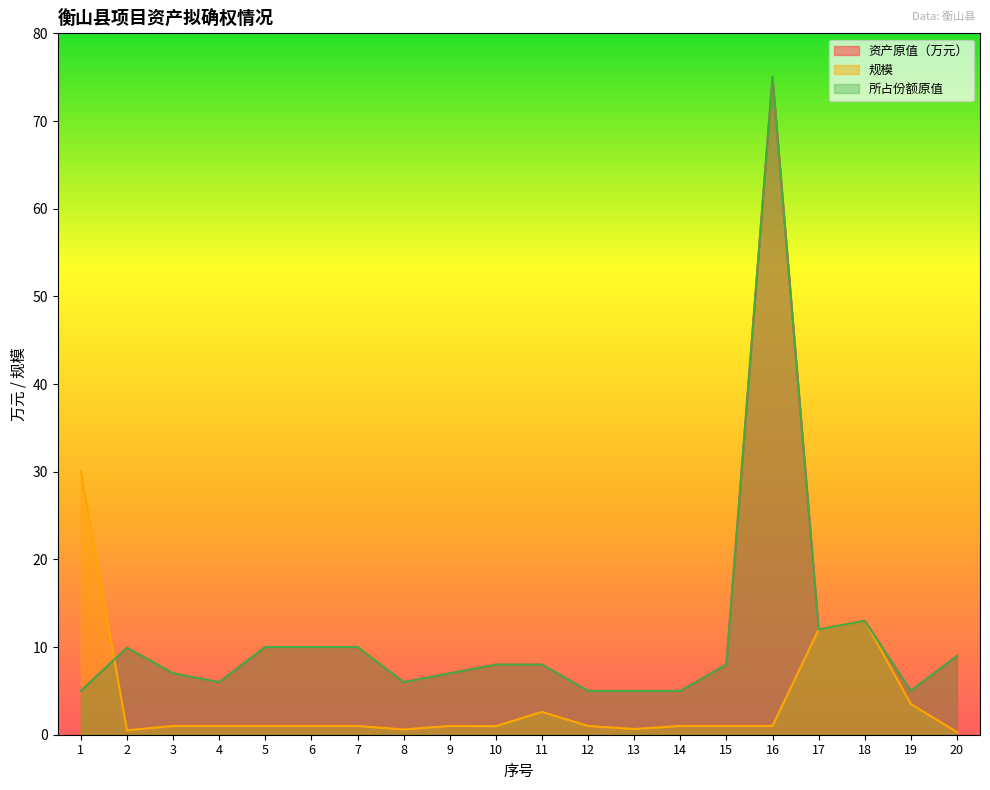

What is the average value of the 规模 series?

3.7